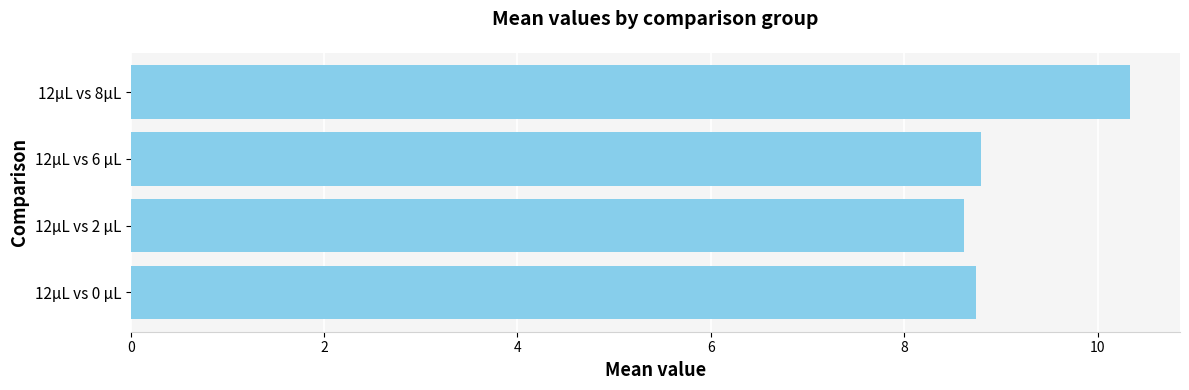

The chart shows a value of 8.8 at 12μL vs 6 μL. True or false?

True